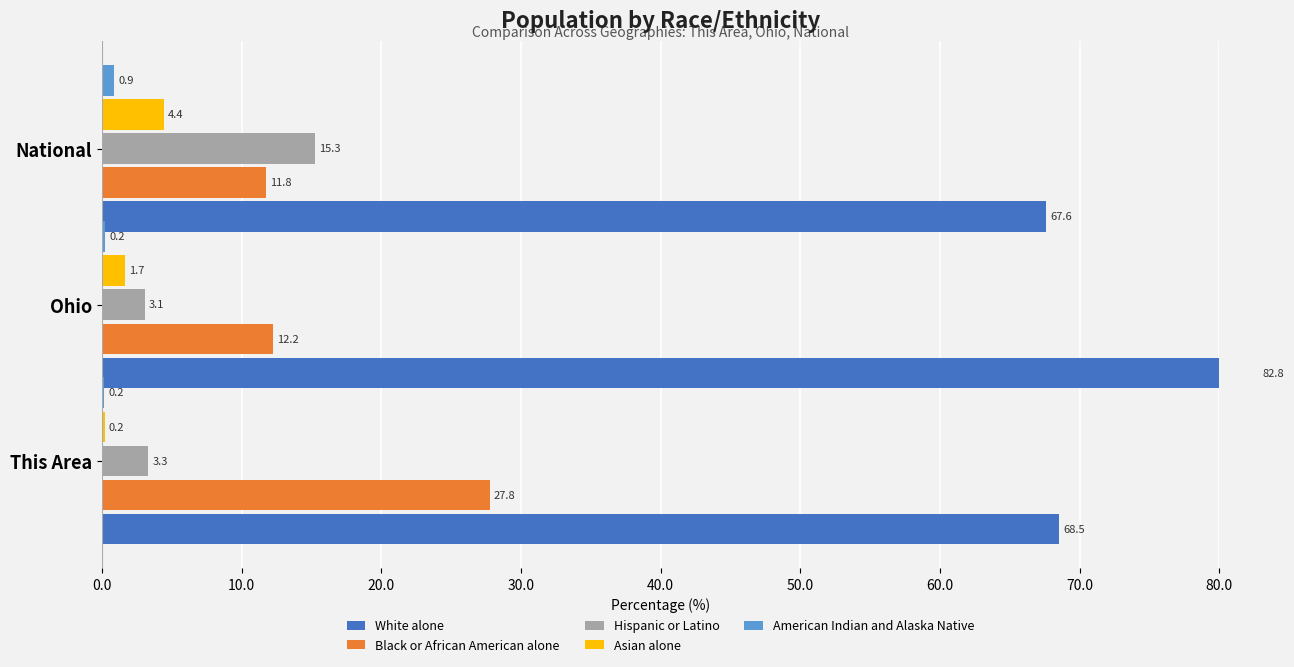

Count the number of categories in the chart.

3